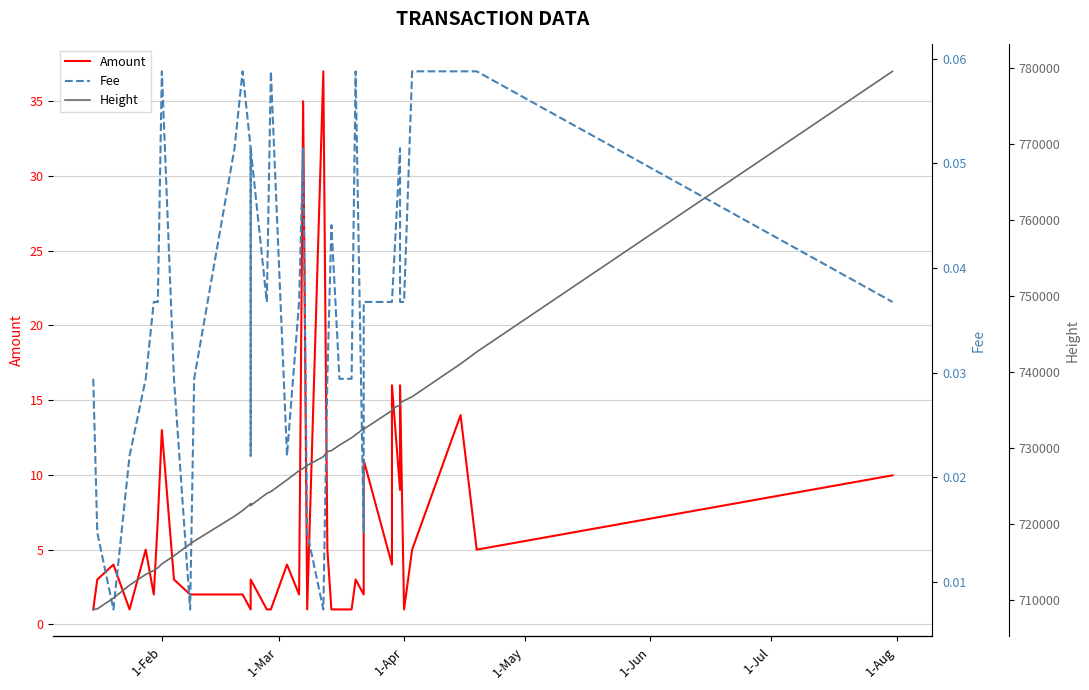

Is it true that Height equals 389488.6 at 8?

False